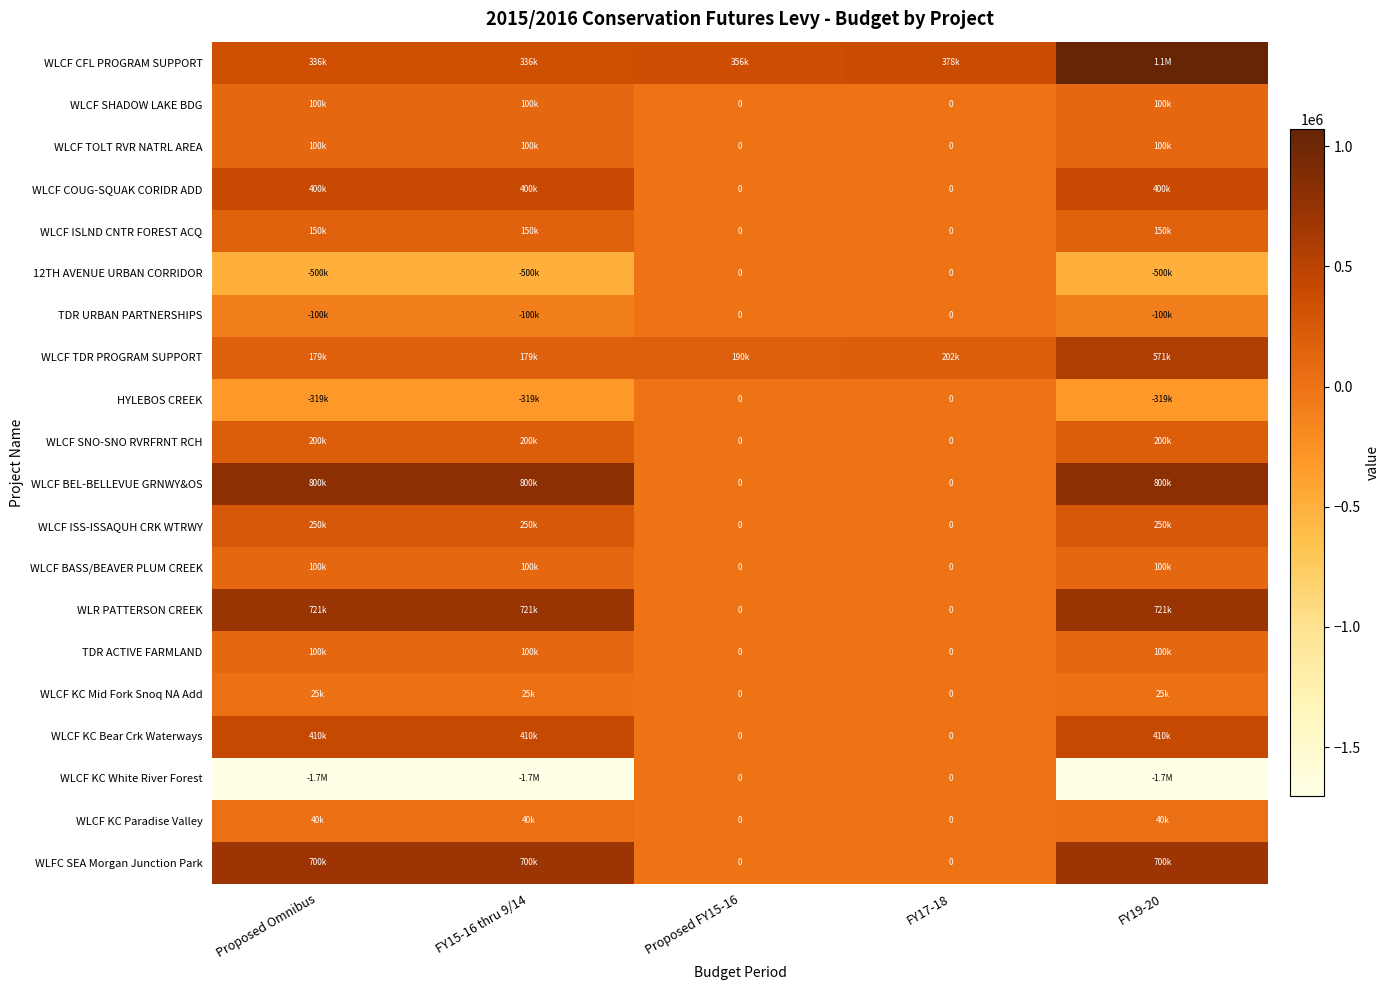

The HYLEBOS CREEK series shows -203839 at Proposed Omnibus. True or false?

False